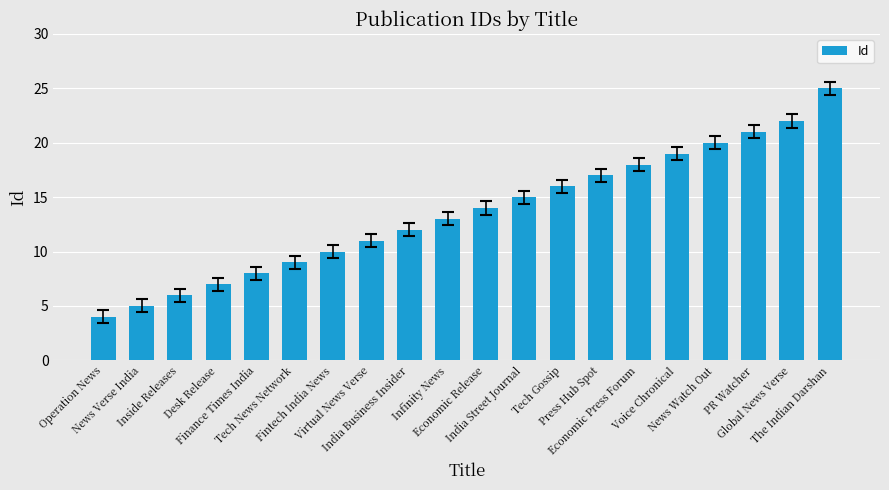

Which has a higher value, Tech Gossip or Finance Times India?

Tech Gossip